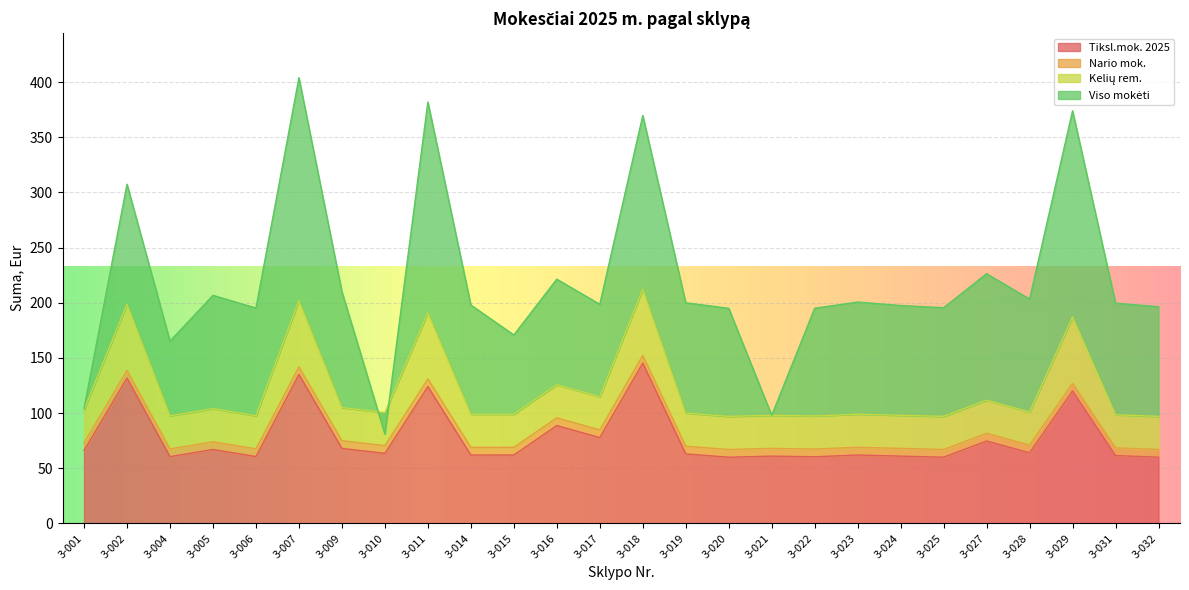

The value of Tiksl.mok. 2025 at 3-007 is 67.5. True or false?

False